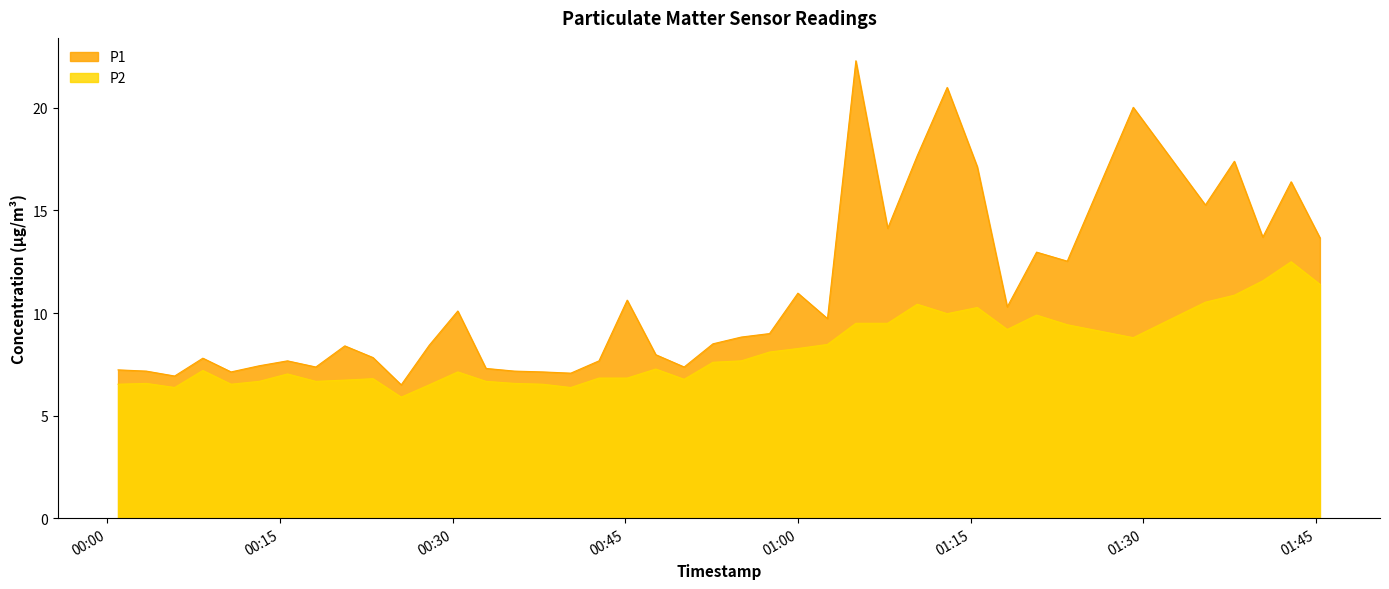

What is the sum of all P1 values?

433.8